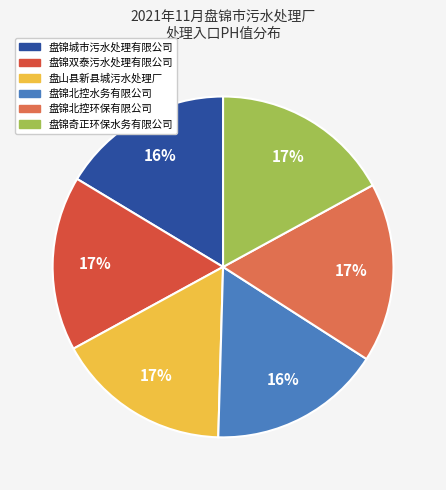

Does 盘锦北控环保有限公司 account for over 50% of the chart?

No